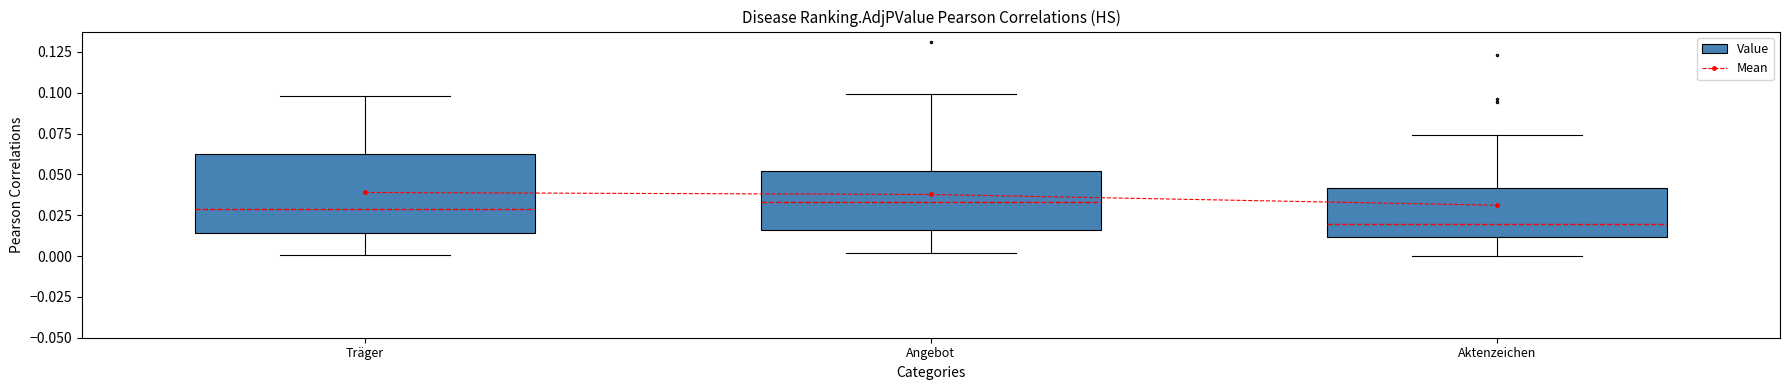

The chart shows a value of 0.1 at Aktenzeichen. True or false?

False